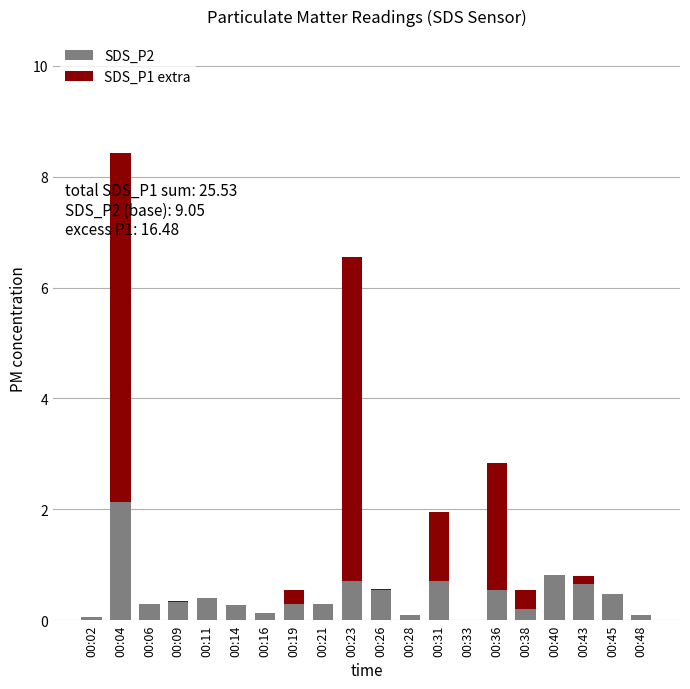

What is the maximum value for SDS_P2?

2.1